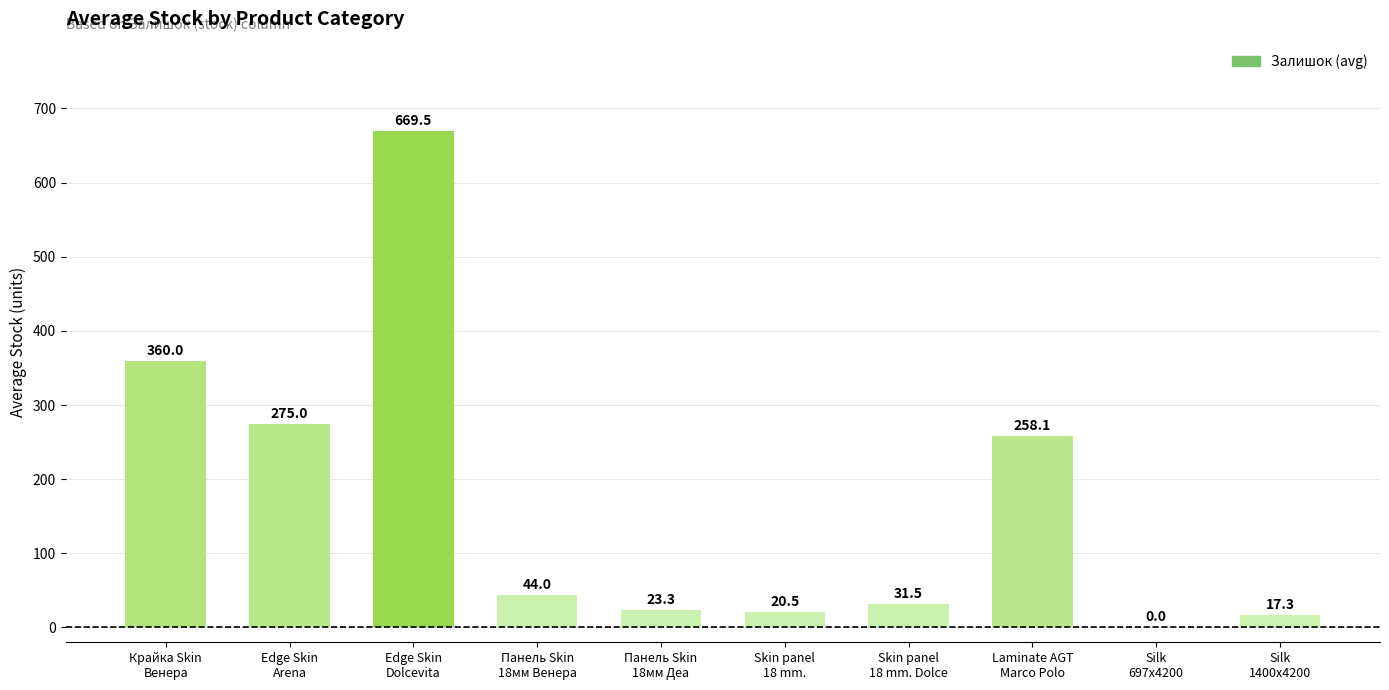

What is the maximum value shown in the chart?

669.5